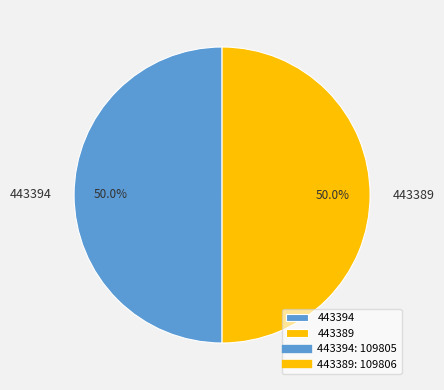

Approximately how many times larger is the value at 443389 compared to 443394?

1.0